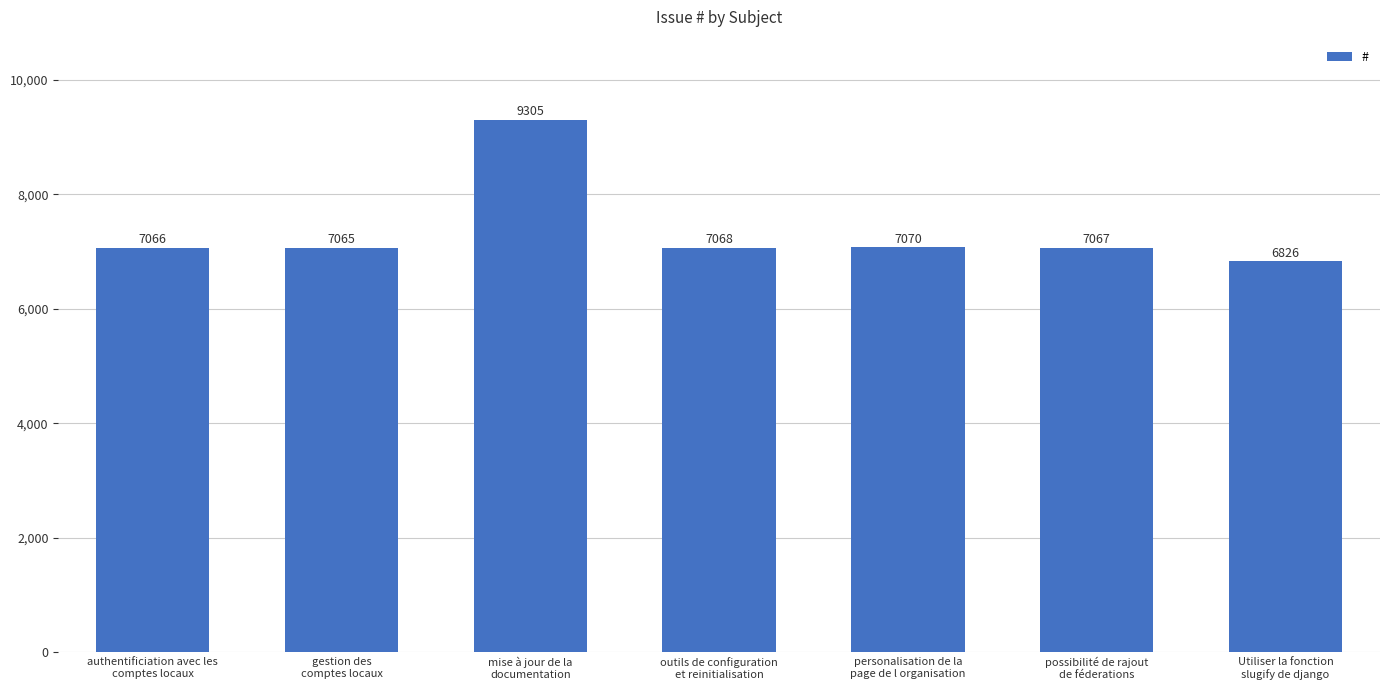

Reading right to left, list all the values displayed in this chart.

Utiliser la fonction
slugify de django=6826	possibilité de rajout
de féderations=7067	personalisation de la
page de l organisation=7070	outils de configuration
et reinitialisation=7068	mise à jour de la
documentation=9305	gestion des
comptes locaux=7065	authentificiation avec les
comptes locaux=7066